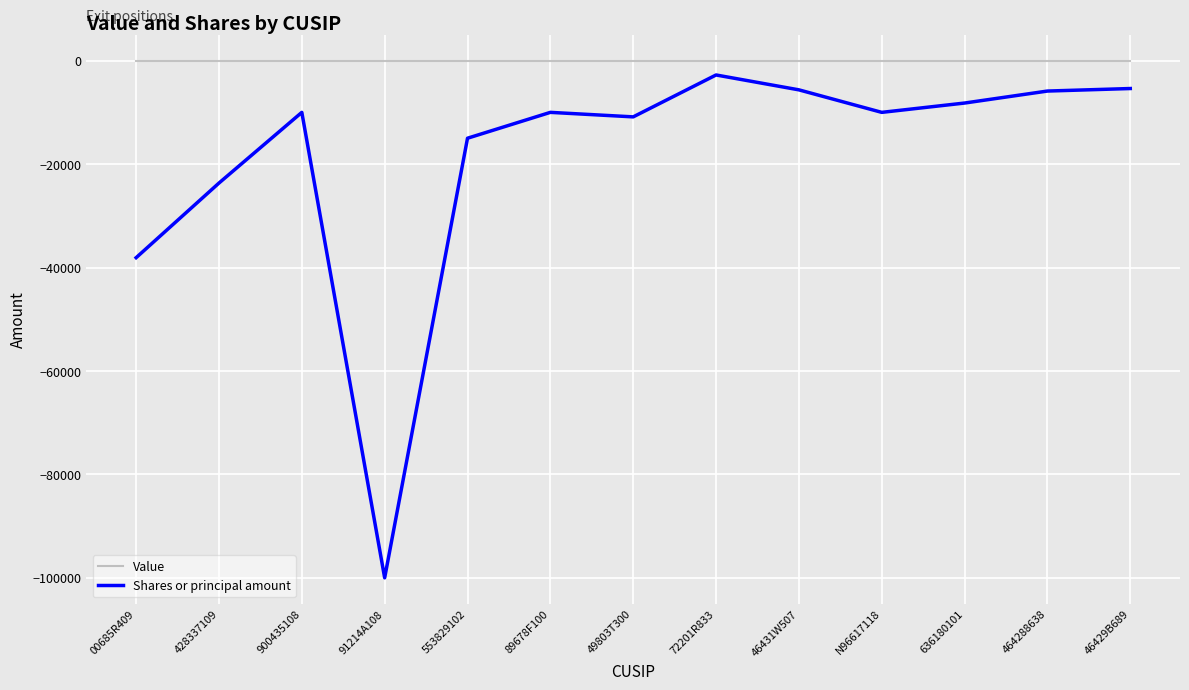

What is the total value across all series at 49803T300?

-10872